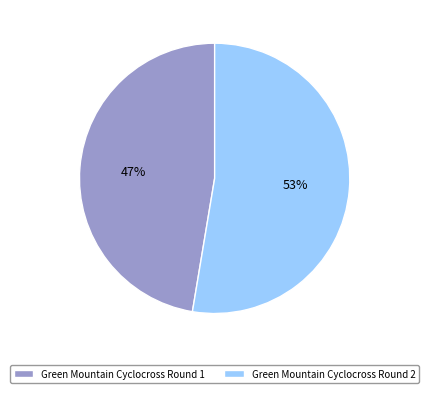

Is the sum of Green Mountain Cyclocross Round 1 and Green Mountain Cyclocross Round 2 greater than half?

Yes